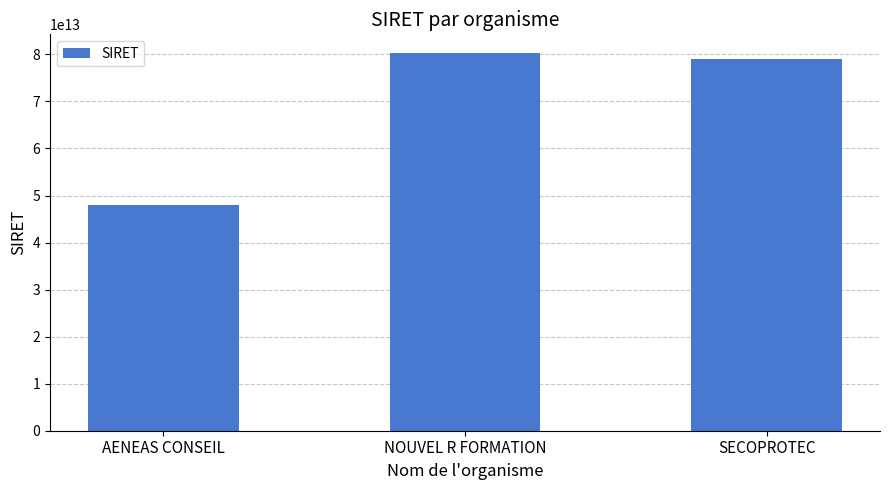

What is the difference between the maximum and minimum values?

32292611199979